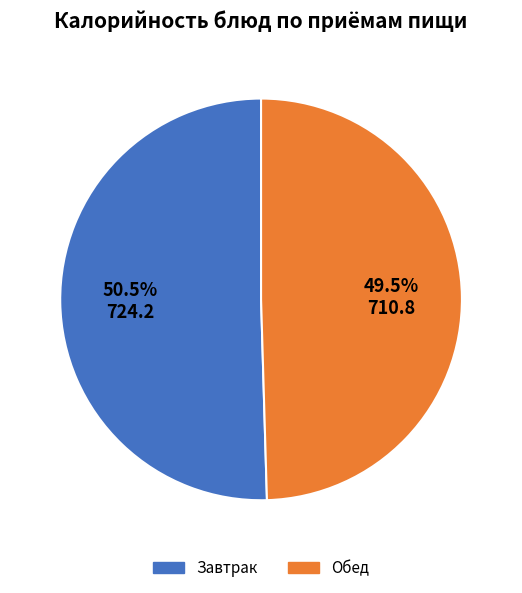

What percentage is NOT represented by Обед?

50.5%